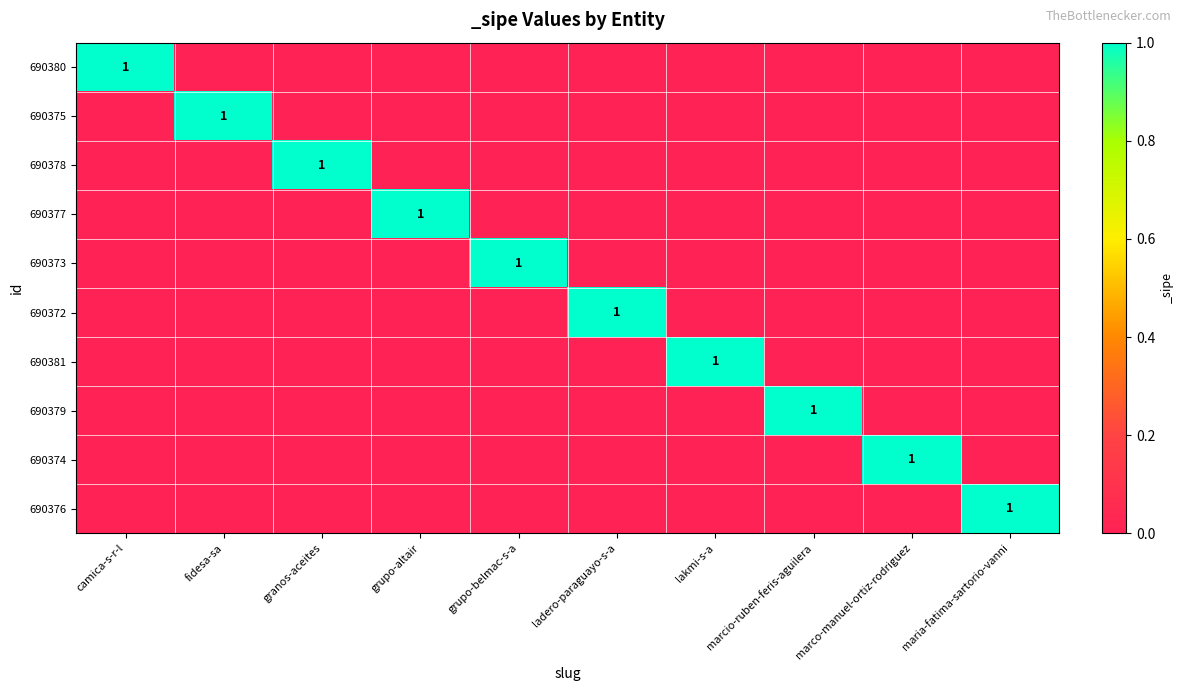

Is it true that 690374 equals 0 at granos-aceites?

True